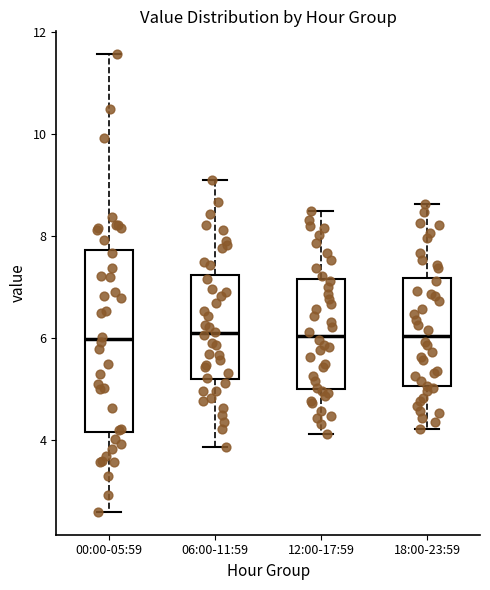

Comparing the boxes themselves (not the whiskers), which one is the tallest?

00:00-05:59